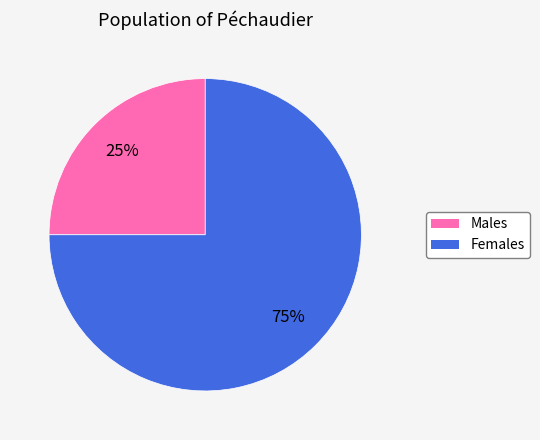

Rank the categories by value from lowest to highest.

Males, Females